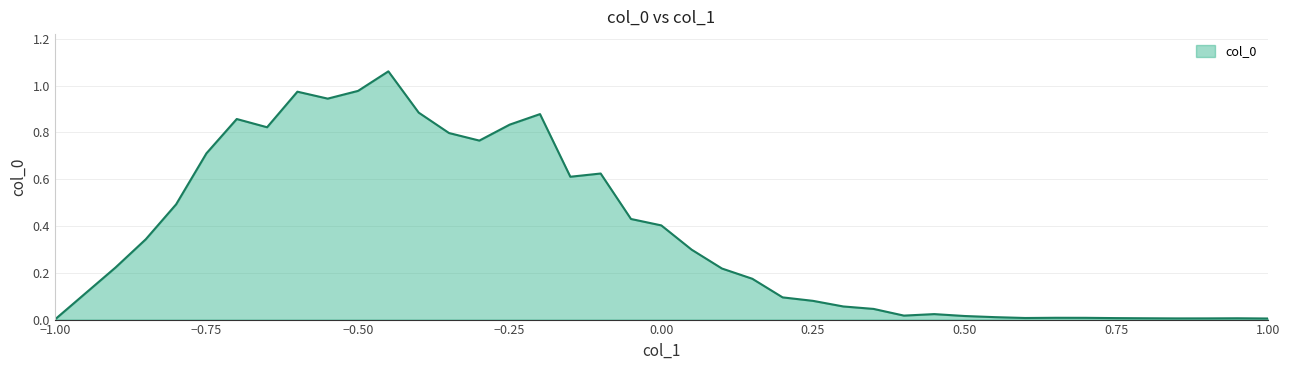

Does the chart display data point markers on the line(s)?

No